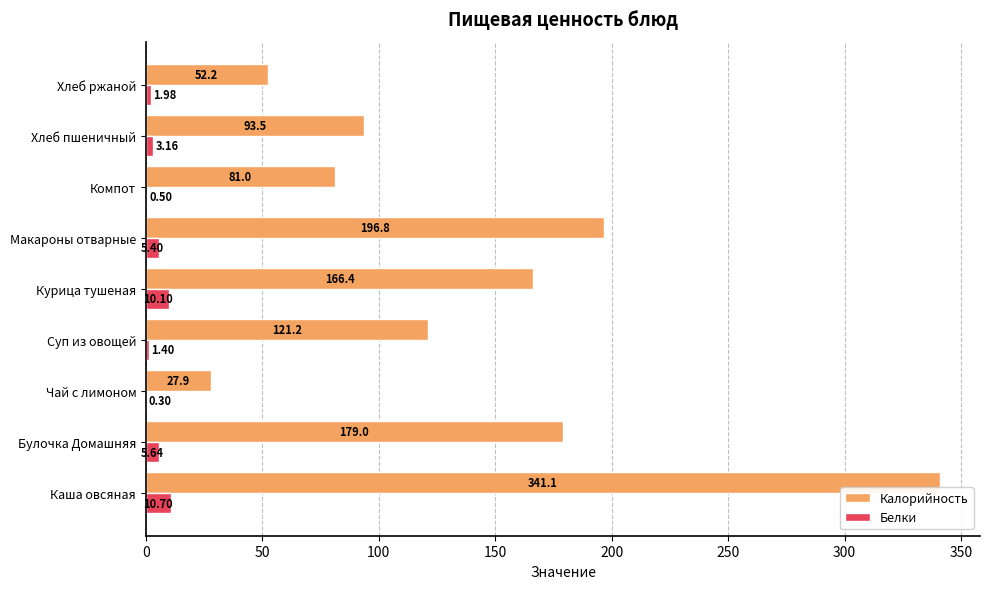

What is the sum of all Белки values?

39.2